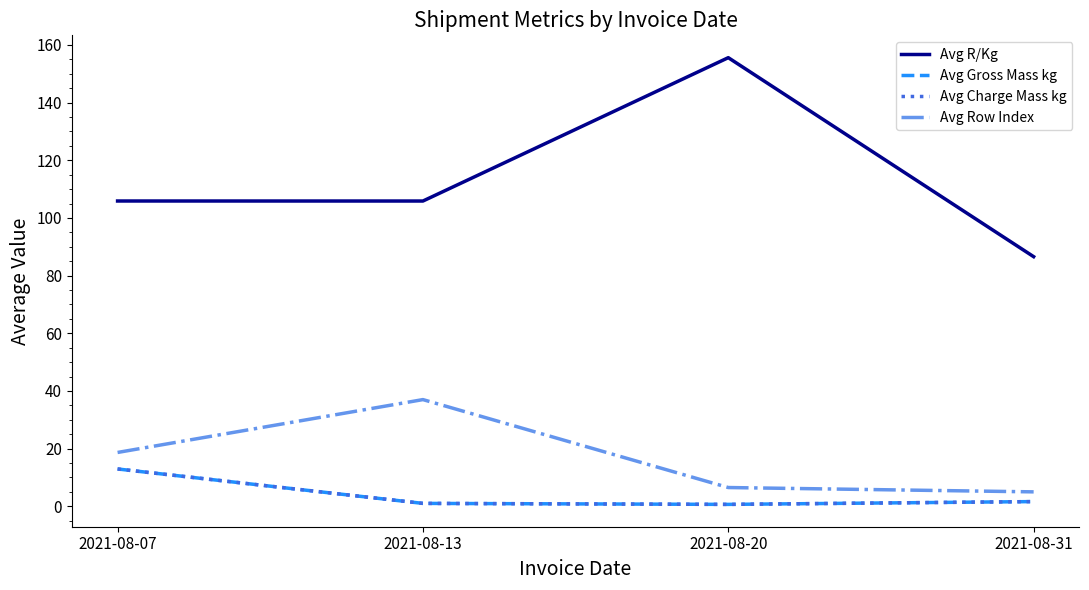

What is the approximate value of Avg Row Index at 2021-08-31?

5.0